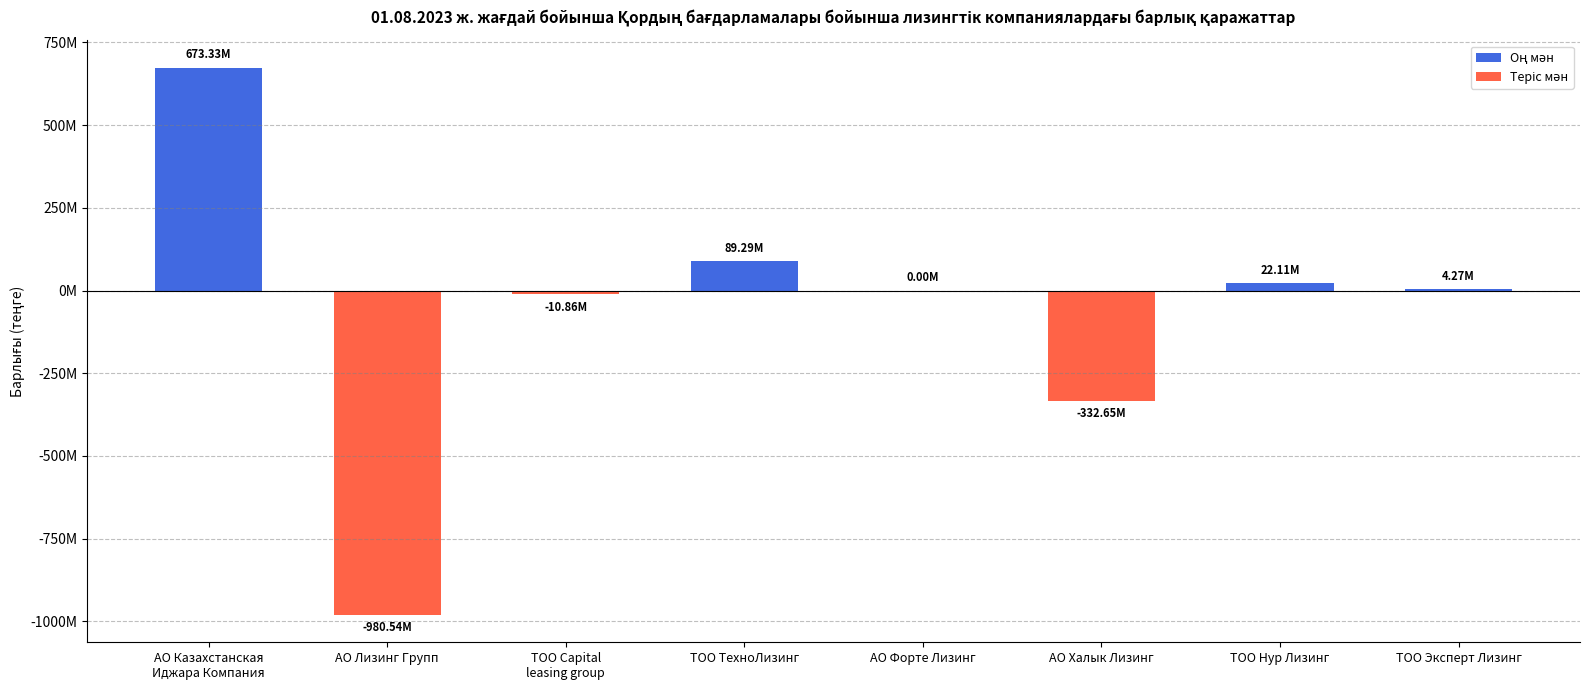

True or false: the data shows 607052787.3 at АО Форте Лизинг.

False